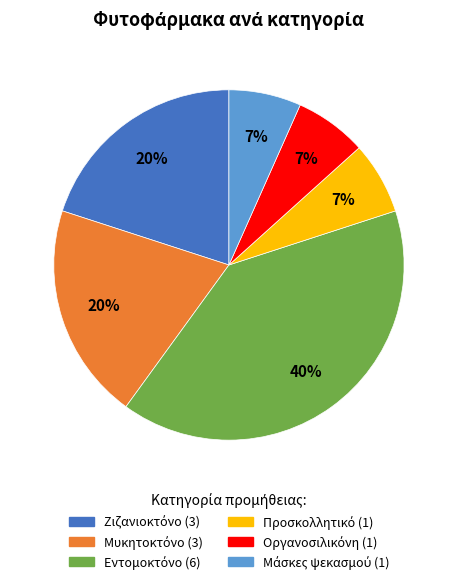

To the nearest percent, what is the difference between the largest and smallest slice percentages?

33%